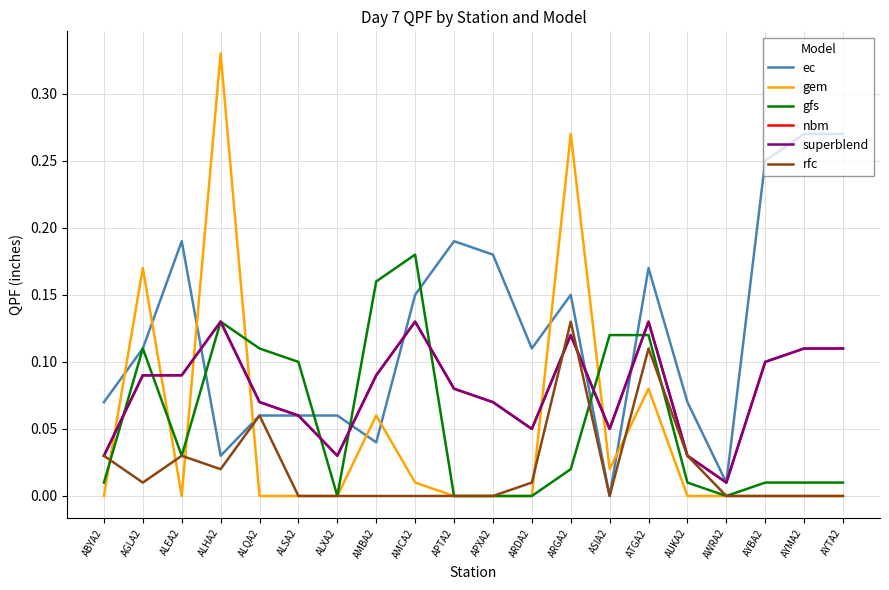

Reading left to right, what are all the values shown in this chart?

ec: 0.1	0.1	0.2	0.0	0.1	0.1	0.1	0.0	0.1	0.2	0.2	0.1	0.1	0.0	0.2	0.1	0.0	0.2	0.3	0.3
gem: 0.0	0.2	0.0	0.3	0.0	0.0	0.0	0.1	0.0	0.0	0.0	0.0	0.3	0.0	0.1	0.0	0.0	0.0	0.0	0.0
gfs: 0.0	0.1	0.0	0.1	0.1	0.1	0.0	0.2	0.2	0.0	0.0	0.0	0.0	0.1	0.1	0.0	0.0	0.0	0.0	0.0
nbm: 0.0	0.1	0.1	0.1	0.1	0.1	0.0	0.1	0.1	0.1	0.1	0.1	0.1	0.1	0.1	0.0	0.0	0.1	0.1	0.1
superblend: 0.0	0.1	0.1	0.1	0.1	0.1	0.0	0.1	0.1	0.1	0.1	0.1	0.1	0.1	0.1	0.0	0.0	0.1	0.1	0.1
rfc: 0.0	0.0	0.0	0.0	0.1	0.0	0.0	0.0	0.0	0.0	0.0	0.0	0.1	0.0	0.1	0.0	0.0	0.0	0.0	0.0